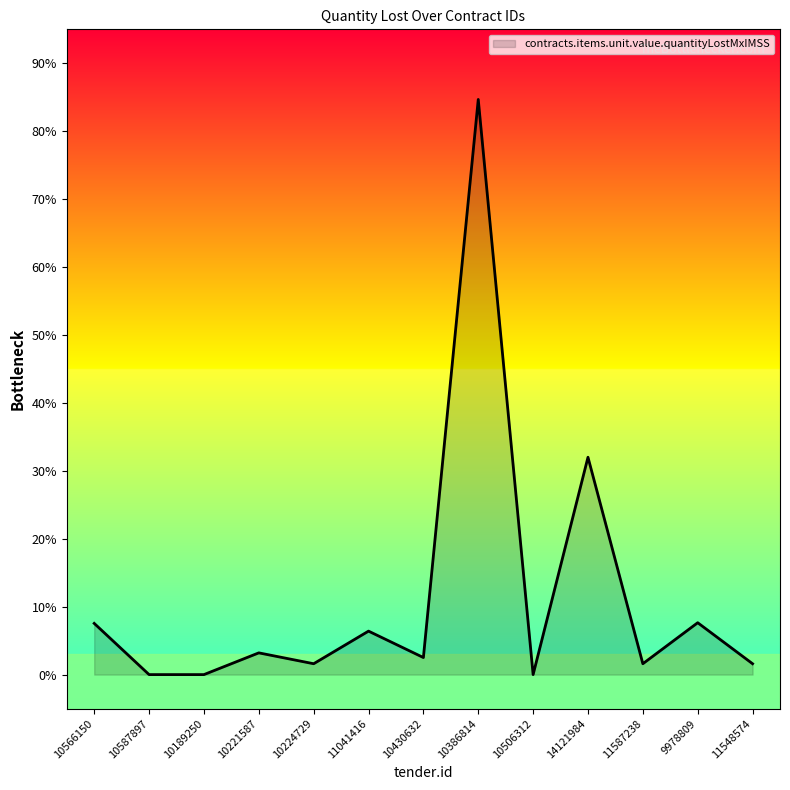

Reading left to right, transcribe all the data shown in this chart.

10566150=0.8	10587897=0.0	10189250=0.0	10221587=0.3	10224729=0.2	11041416=0.6	10430632=0.3	10386814=8.5	10506312=0.0	14121984=3.2	11587238=0.2	9978809=0.8	11548574=0.2